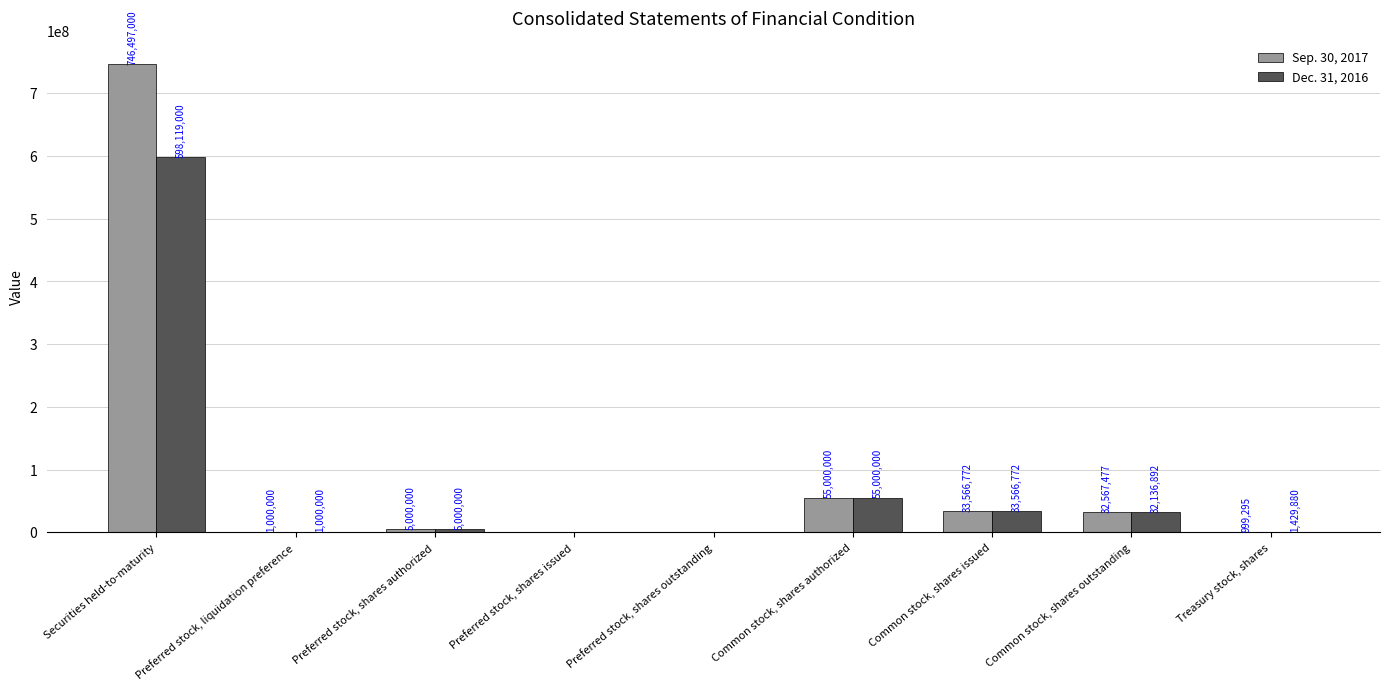

What is the sum of the Dec. 31, 2016 values at Preferred stock, liquidation preference and Common stock, shares outstanding?

33136892